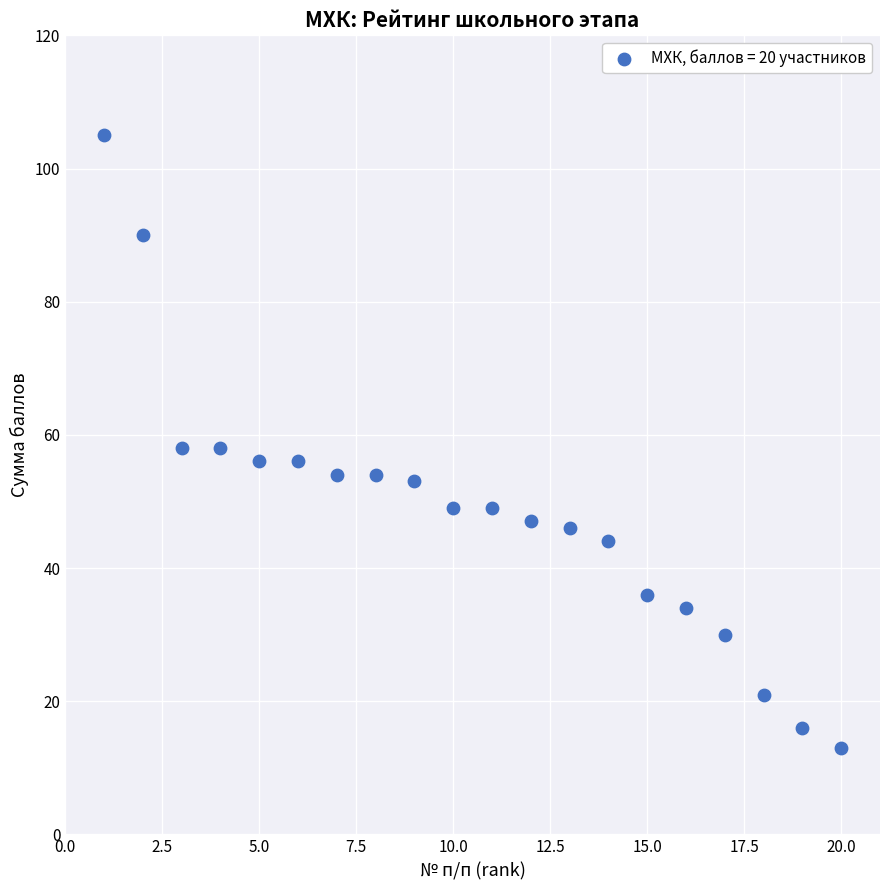

What is the range of Y values (max minus min)?

92